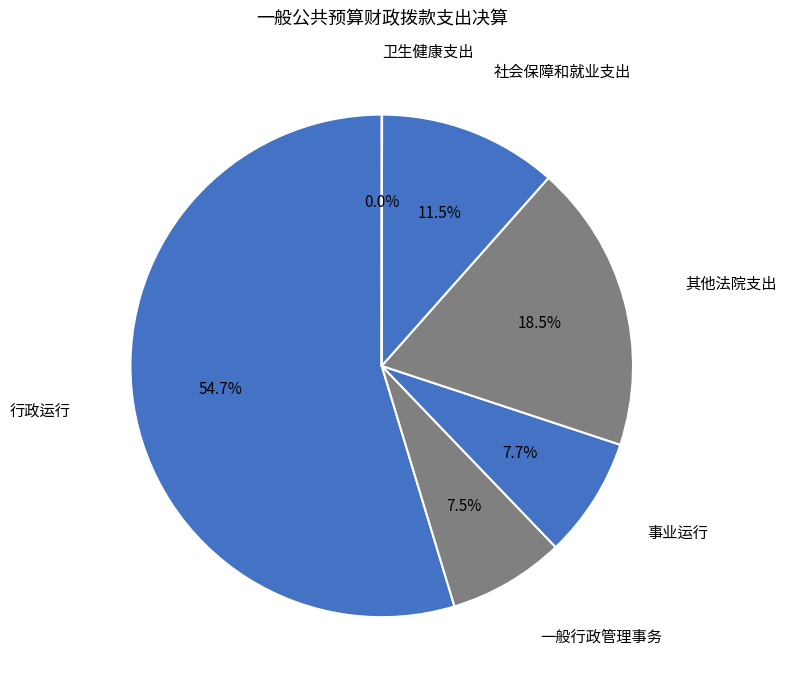

Combined, do 社会保障和就业支出 and 行政运行 account for over 50%?

Yes